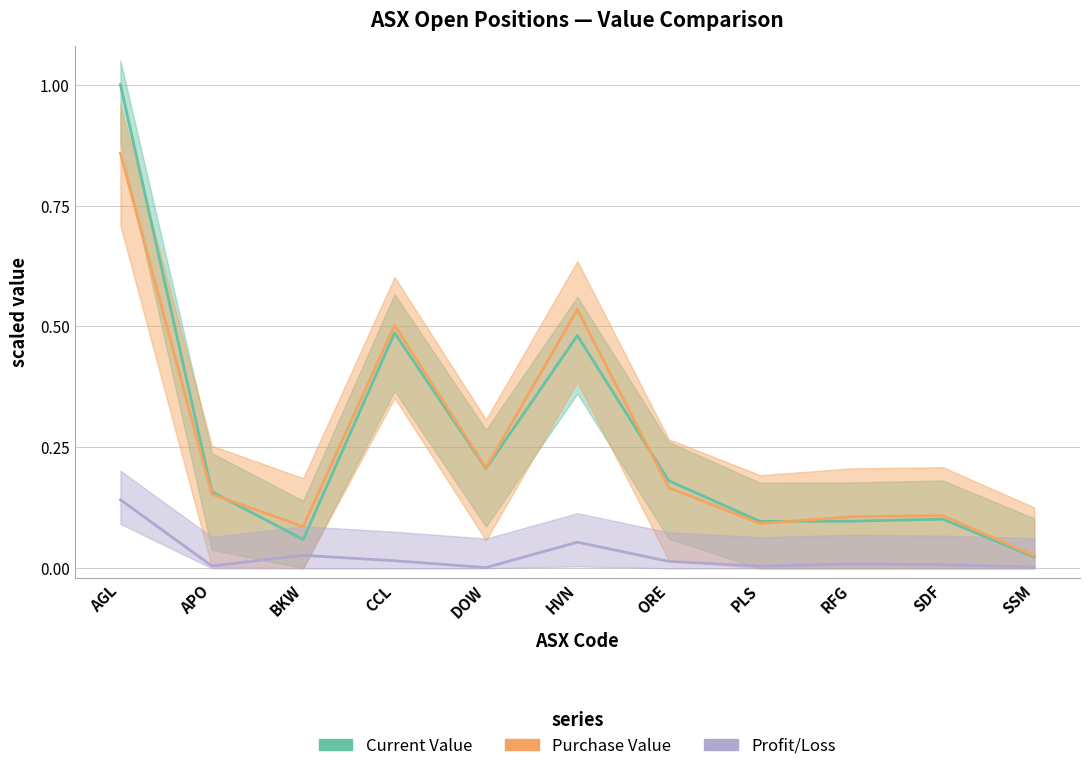

What is the label of the 4th point from the right?

PLS